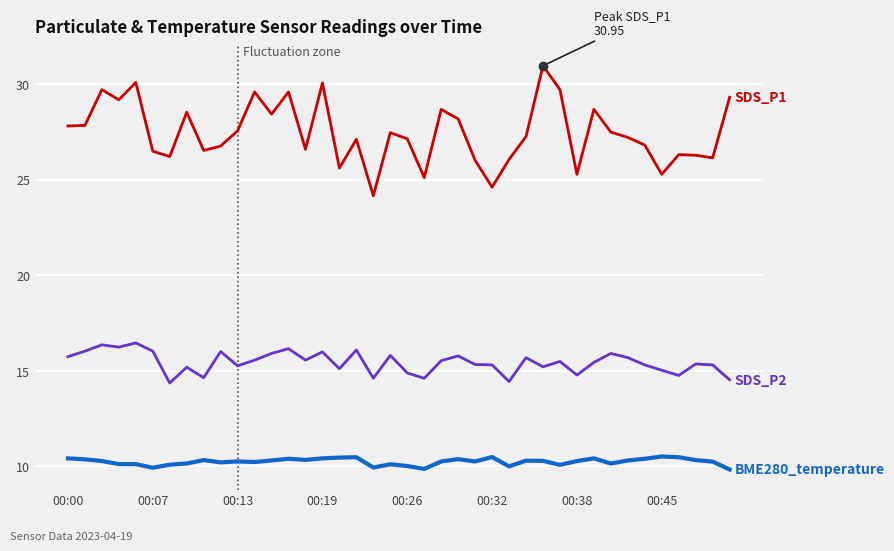

What is the smallest value displayed?

9.8